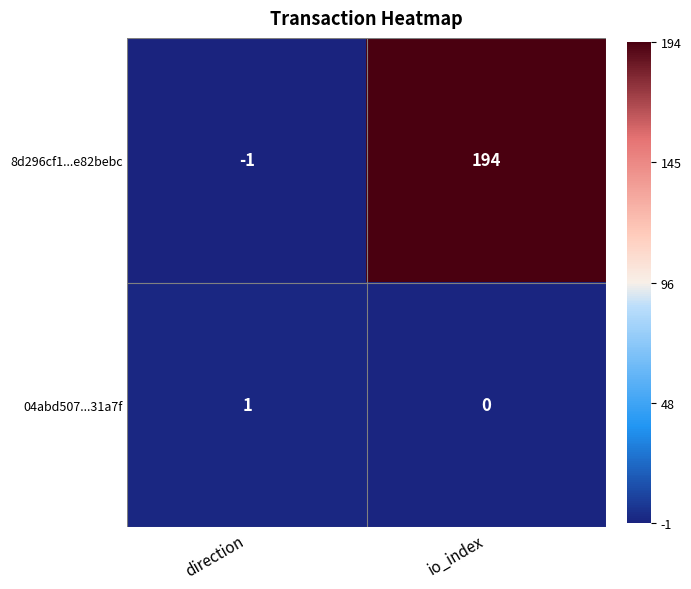

What is the maximum value shown in the chart?

194